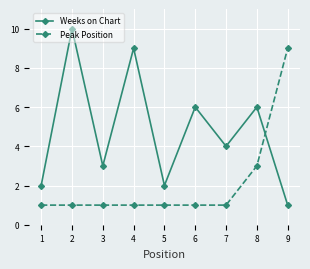

What are all the series names shown in the legend?

Weeks on Chart, Peak Position